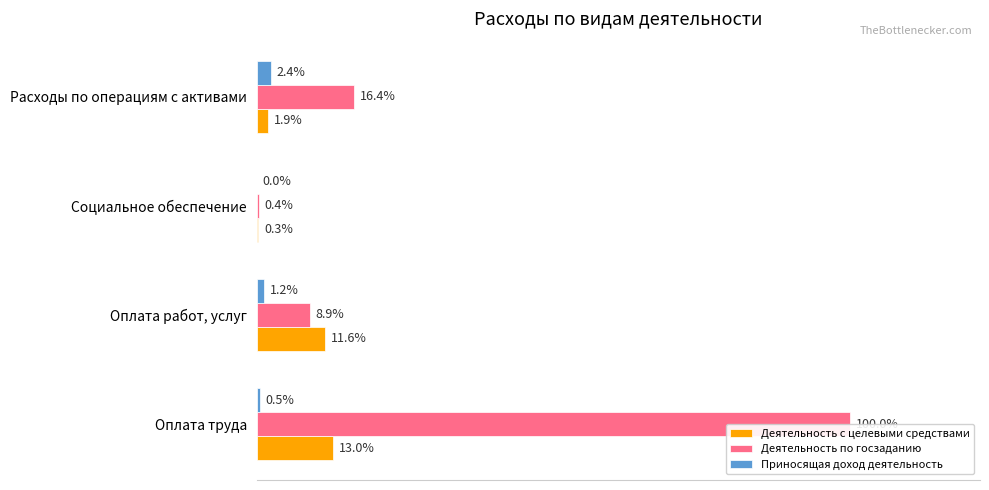

Reading left to right, extract all data points from this chart.

Деятельность с целевыми средствами: 136160449.1	122086257.7	3350699.2	19596658.1
Деятельность по госзаданию: 1051058384.5	94039240.2	3776361.9	172119066.6
Приносящая доход деятельность: 5325845.8	12557350.6	15231.8	25157708.2